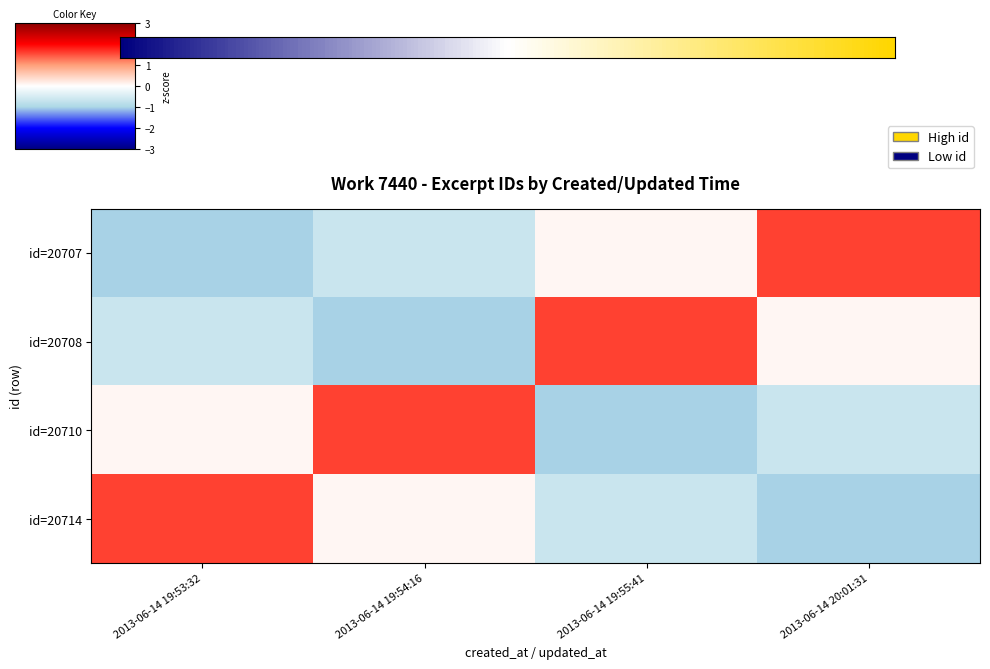

Reading left to right, transcribe all the data shown in this chart.

2013-06-14 19:53:32: 2013-06-14 19:53:32=-1.0	2013-06-14 19:54:16=-0.7	2013-06-14 19:55:41=0.1	2013-06-14 20:01:31=1.6
2013-06-14 19:54:16: 2013-06-14 19:53:32=-0.7	2013-06-14 19:54:16=-1.0	2013-06-14 19:55:41=1.6	2013-06-14 20:01:31=0.1
2013-06-14 19:55:41: 2013-06-14 19:53:32=0.1	2013-06-14 19:54:16=1.6	2013-06-14 19:55:41=-1.0	2013-06-14 20:01:31=-0.7
2013-06-14 20:01:31: 2013-06-14 19:53:32=1.6	2013-06-14 19:54:16=0.1	2013-06-14 19:55:41=-0.7	2013-06-14 20:01:31=-1.0